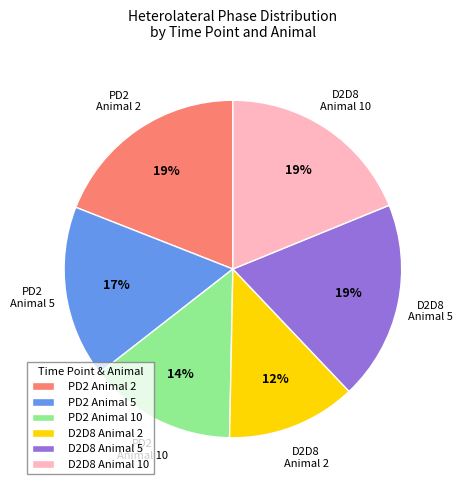

What is the smallest slice in the pie chart?

D2D8 Animal 2